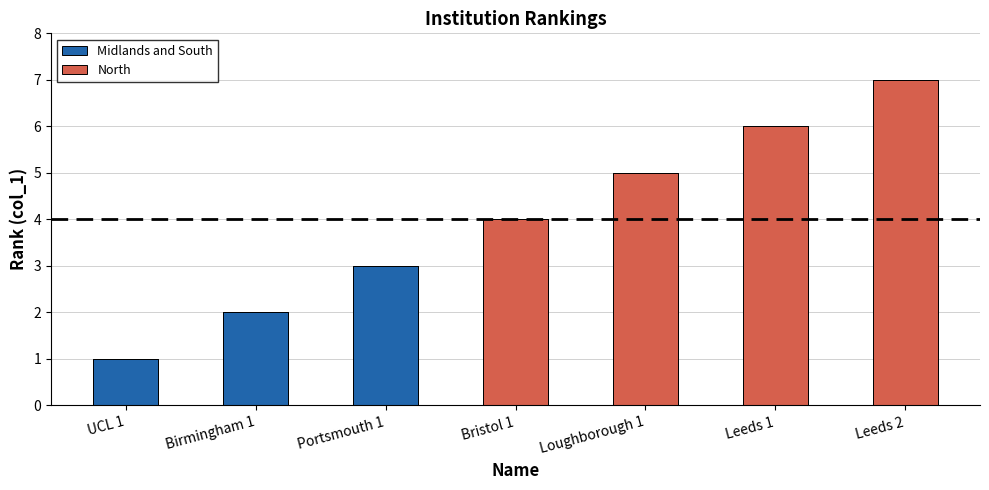

Does the chart contain stacked bars?

No